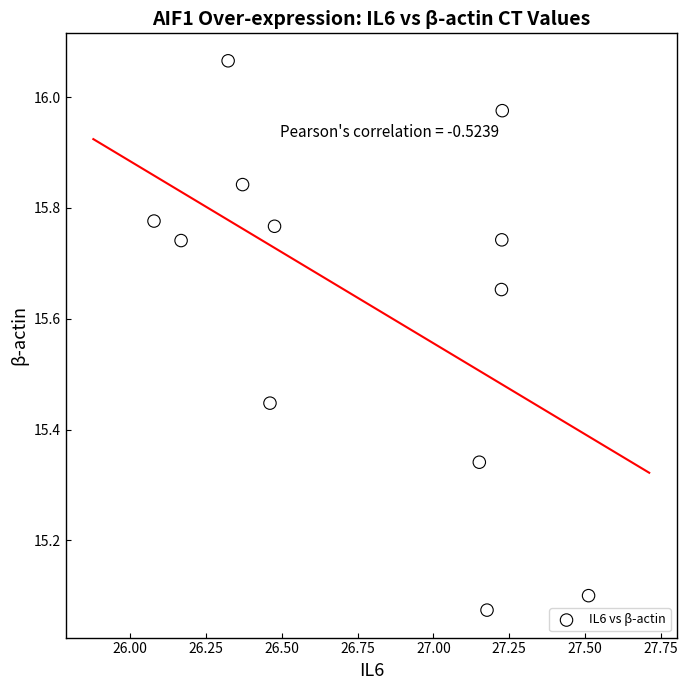

What is the average X value?

26.8